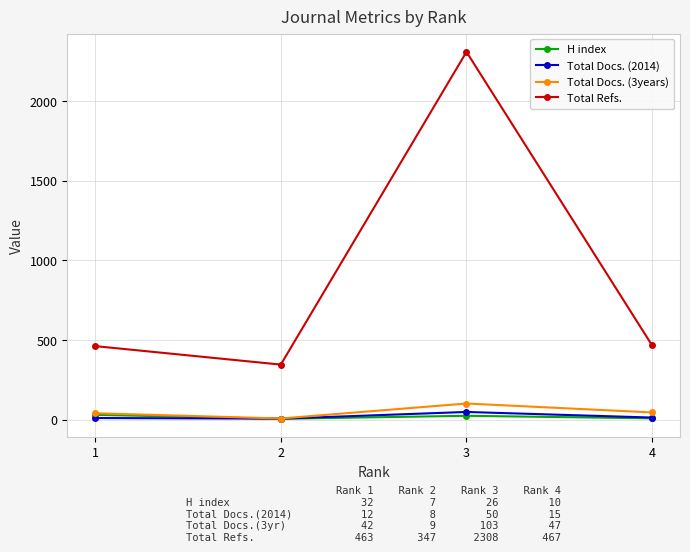

What is the value of the H index point at the 1st from the left?

32